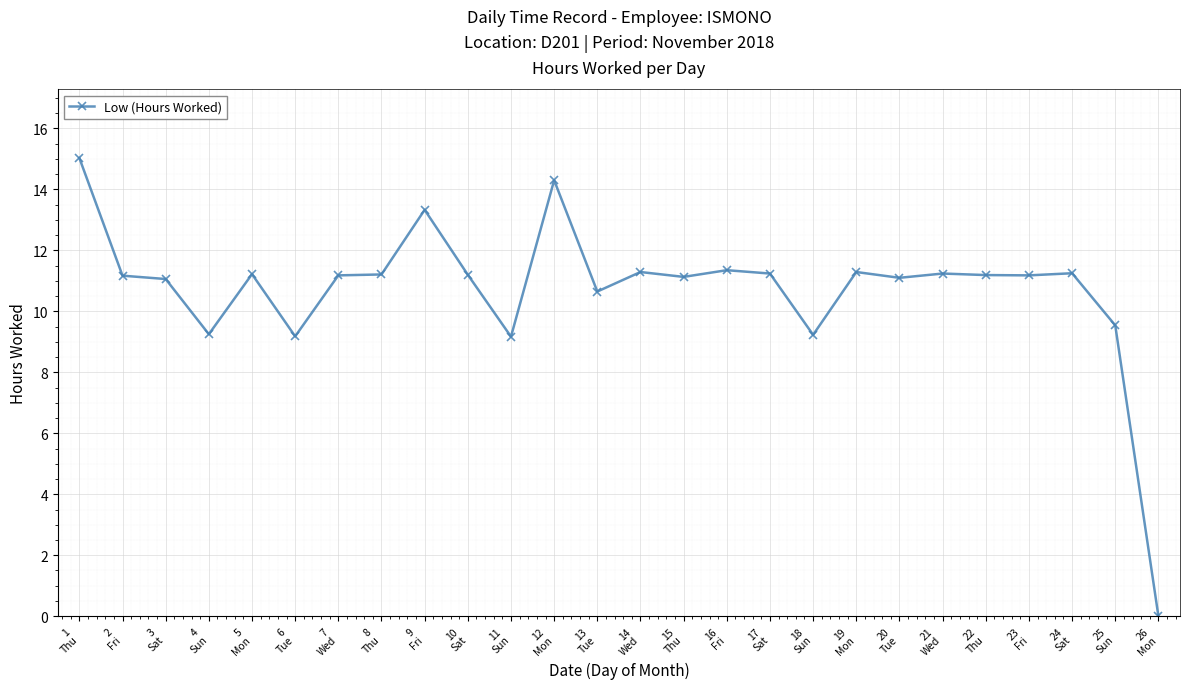

True or false: the data has more than 1 interior local peaks.

True